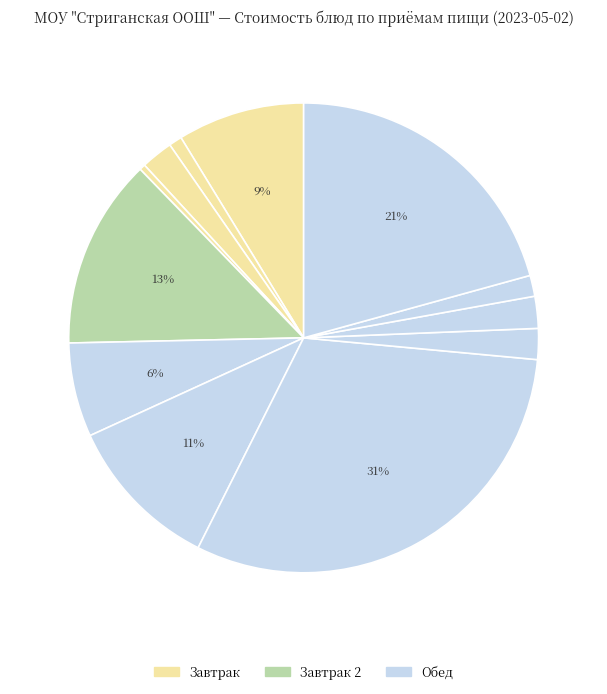

How many segments does this pie chart have?

12